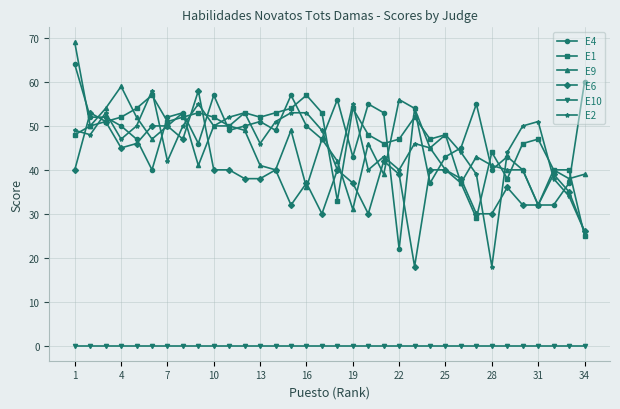

True or false: E2 has more than 1 points higher than both neighbors.

True